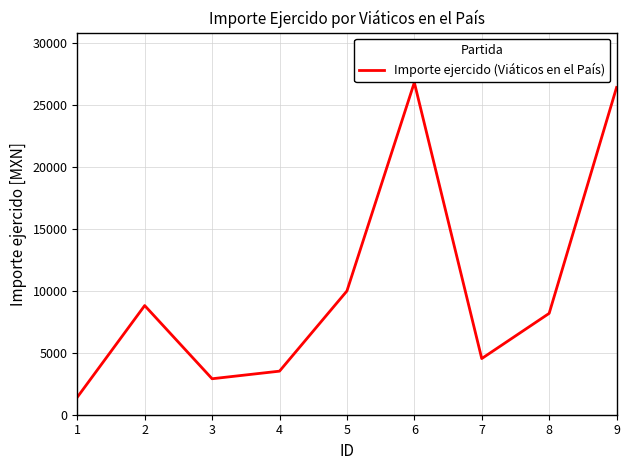

What is the ratio of the value at 2 to the value at 6?

0.3